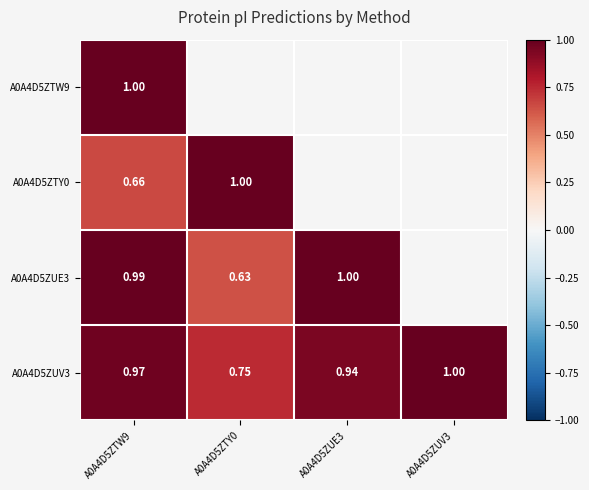

Which category has the lowest value in the A0A4D5ZTW9 series?

A0A4D5ZTW9